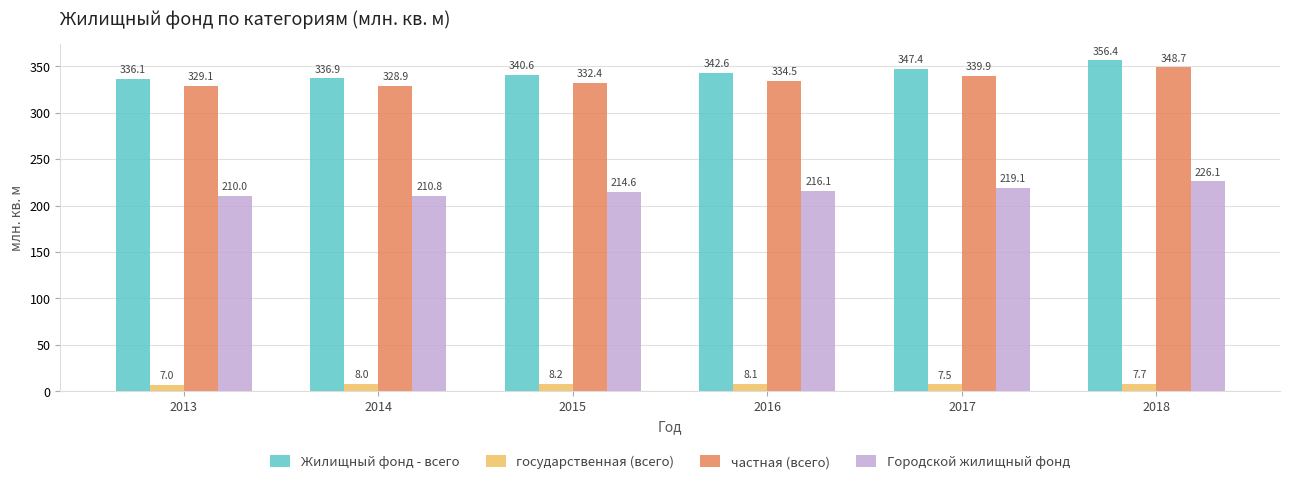

Rank the categories by частная (всего) value from lowest to highest.

2014, 2013, 2015, 2016, 2017, 2018